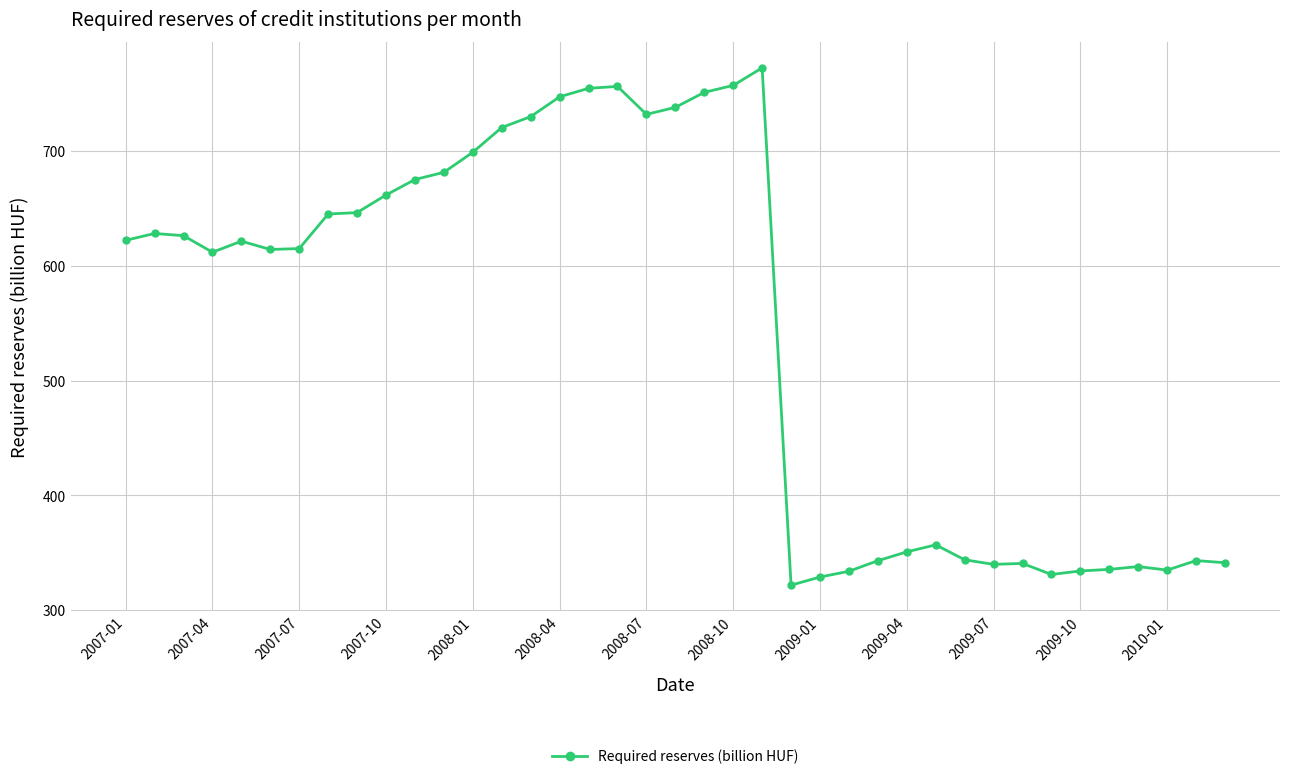

What is the difference between the second highest and second lowest values?

428.4